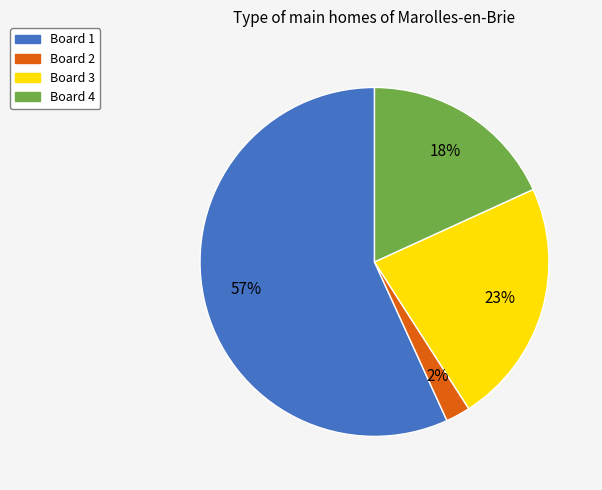

Which category has the biggest portion of the pie?

Board 1